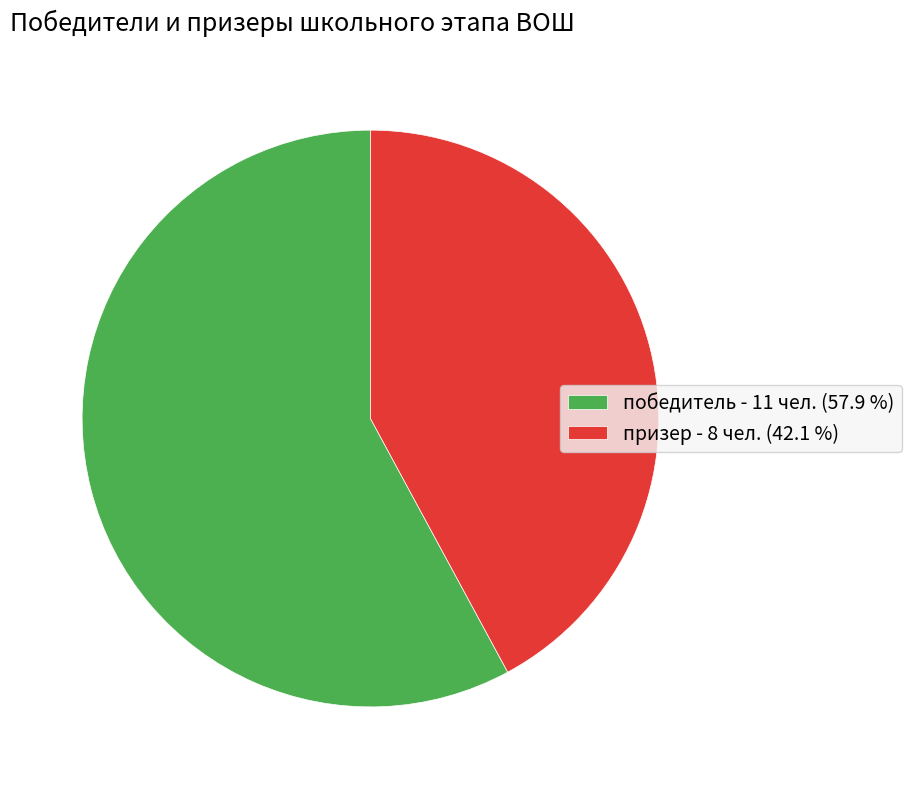

Is the sum of призер and победитель greater than half?

Yes